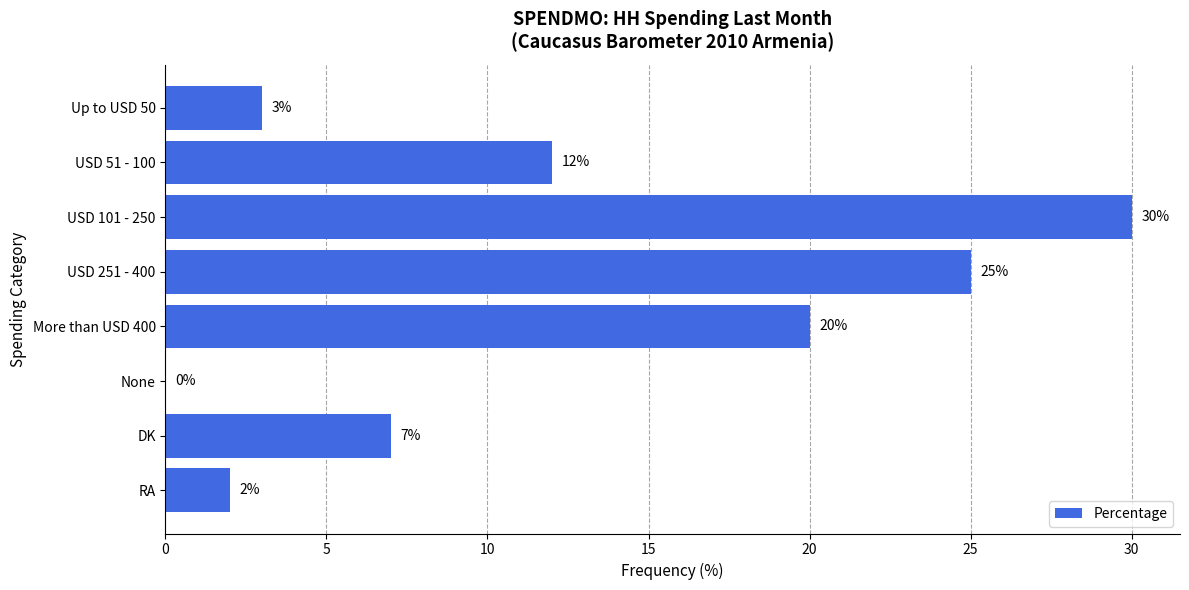

What is the greatest value displayed?

30